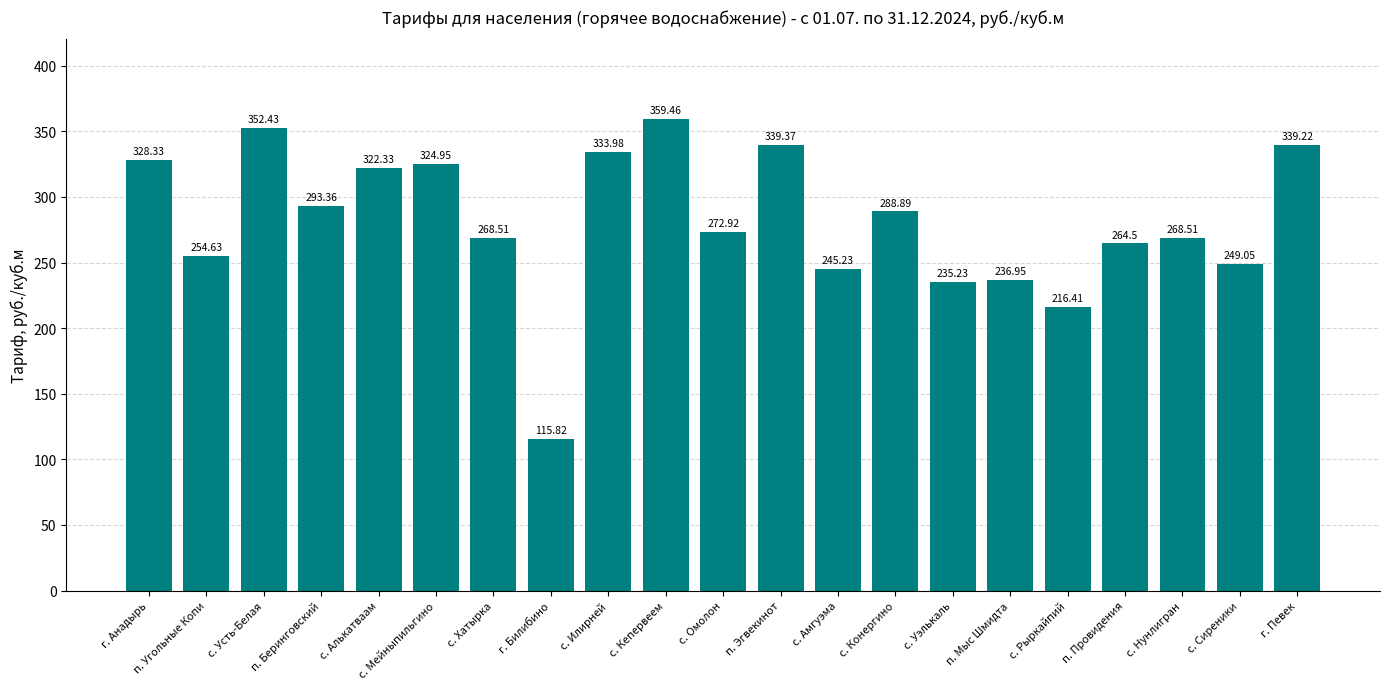

At which label does the data first exceed 272?

г. Анадырь